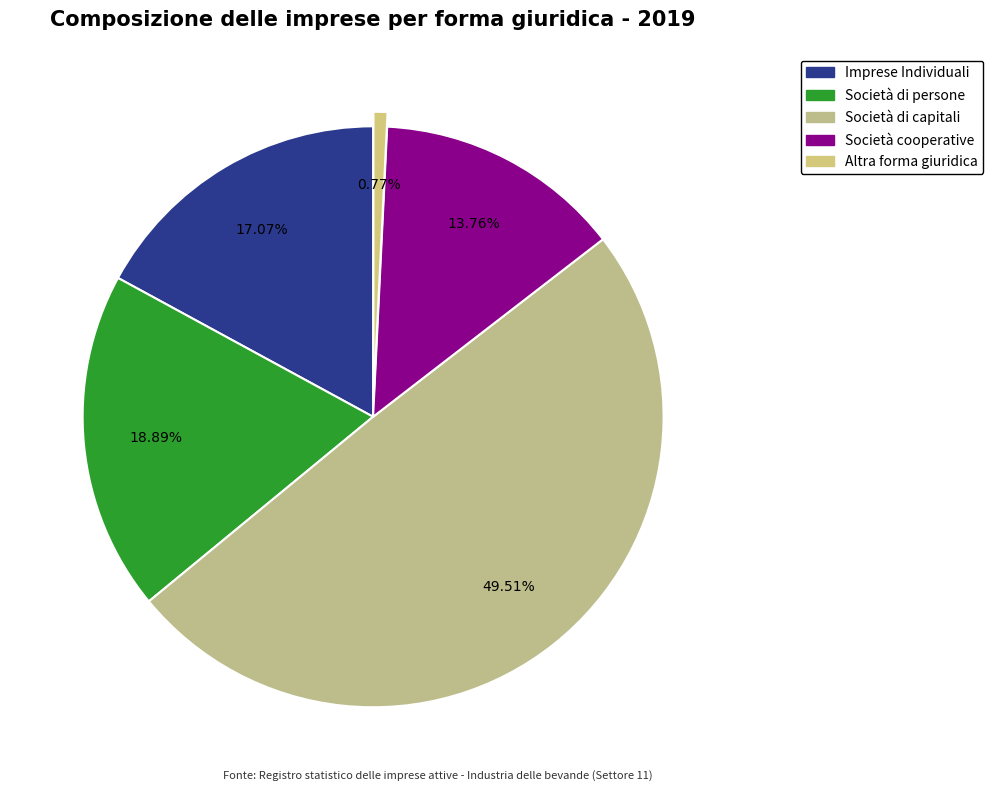

Approximately how many times larger is the value at Società cooperative compared to Società di persone?

0.7